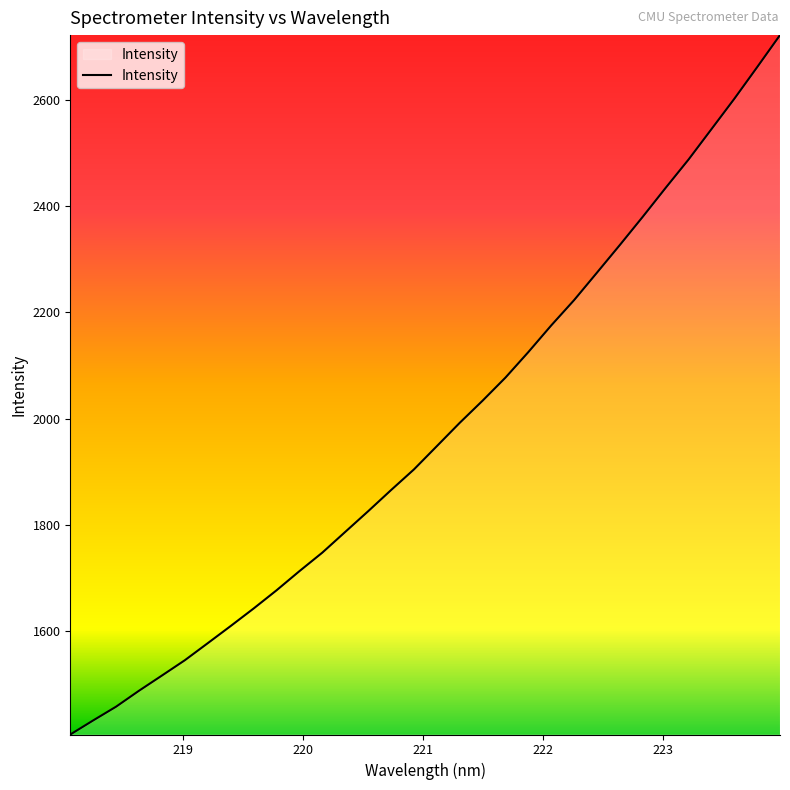

What is the maximum value shown in the chart?

2721.9